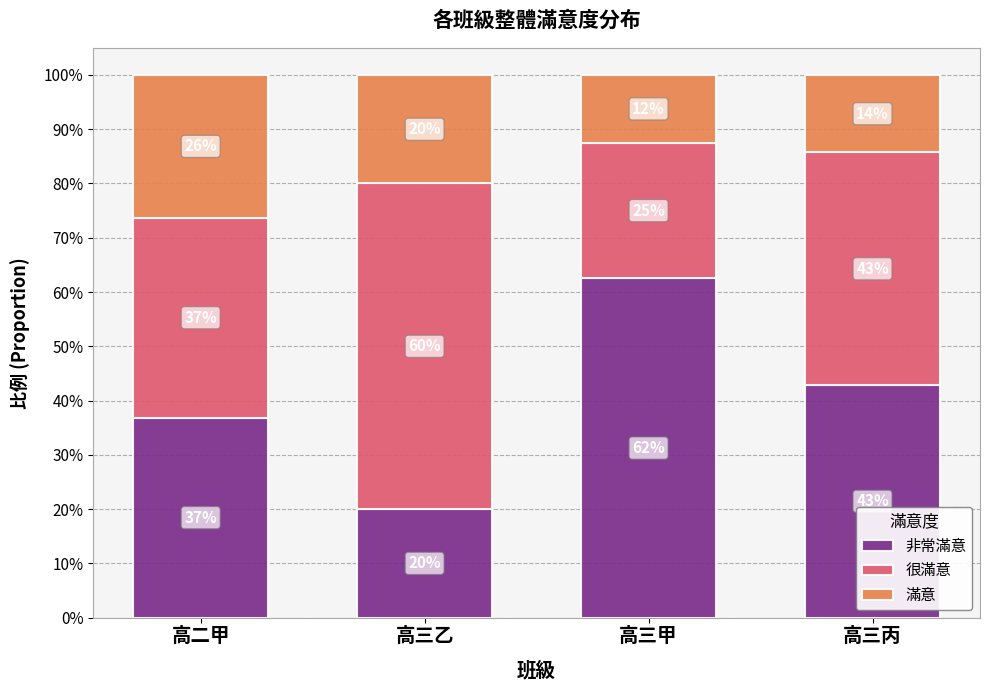

What is the difference between the maximum and second lowest values in the 很滿意 series?

0.2